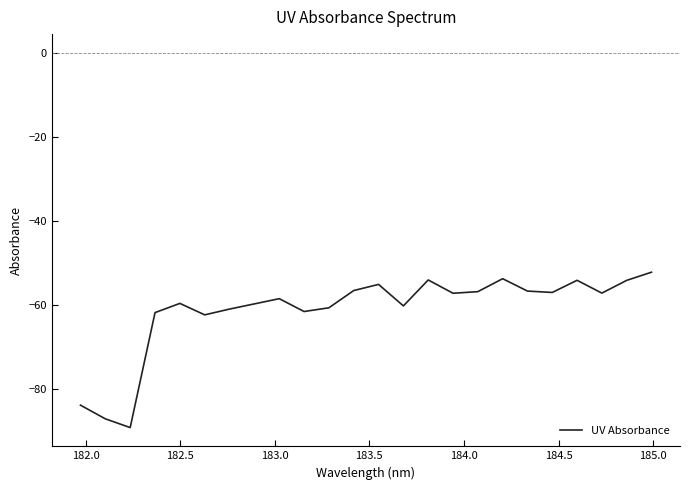

What is the difference between the maximum and minimum values?

37.0